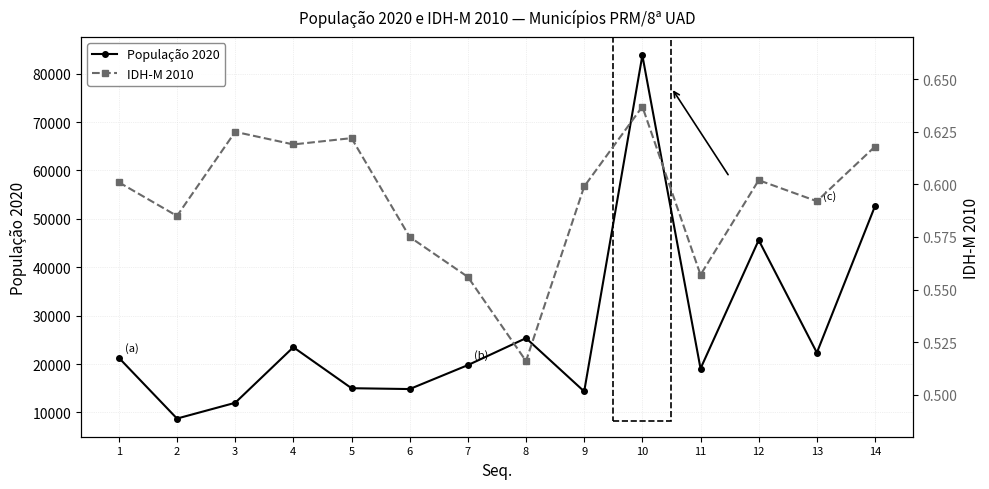

What is the value of the População 2020 point at the 9th from the left?

14345